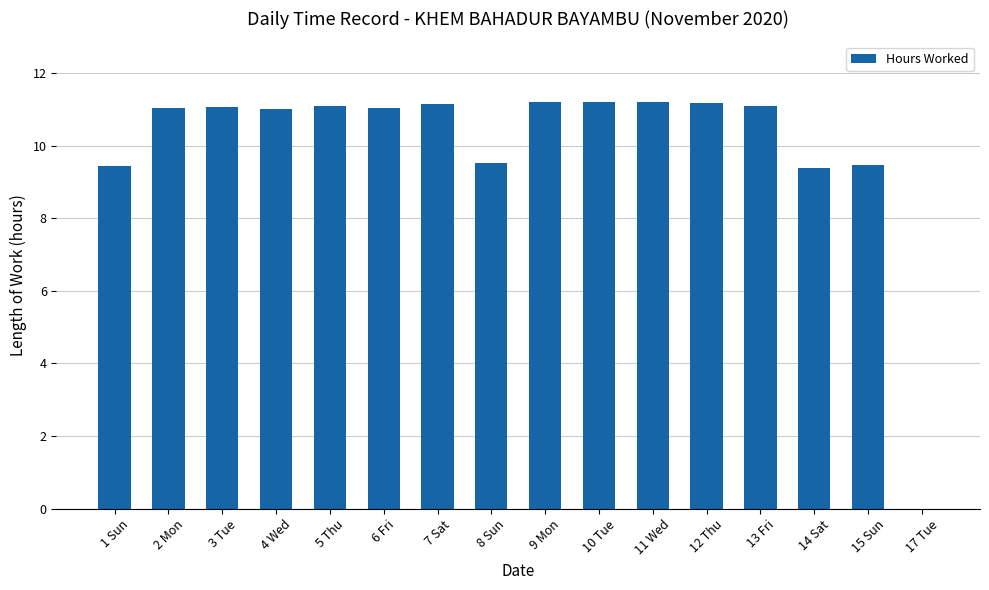

What is the difference between the values at 1 Sun and 12 Thu?

1.7